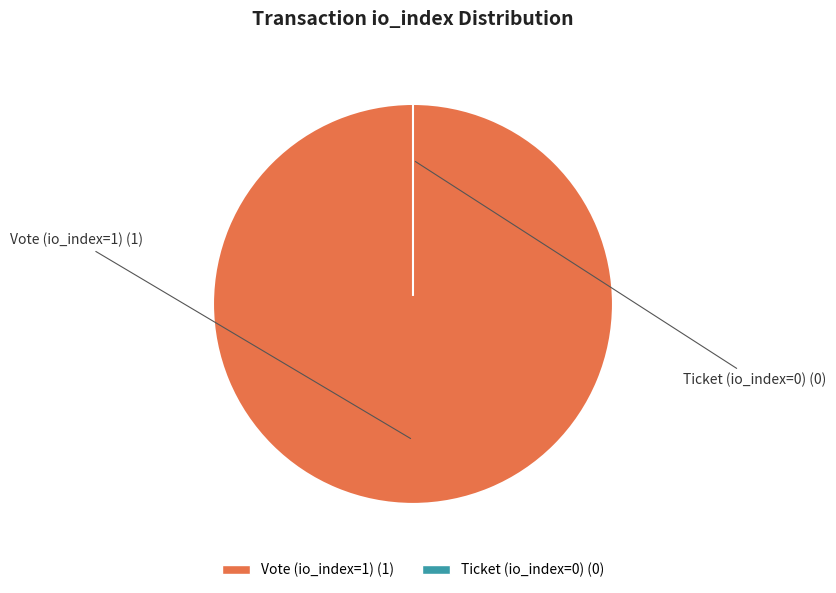

Is it true that Ticket (io_index=0) is 8% of the pie?

False